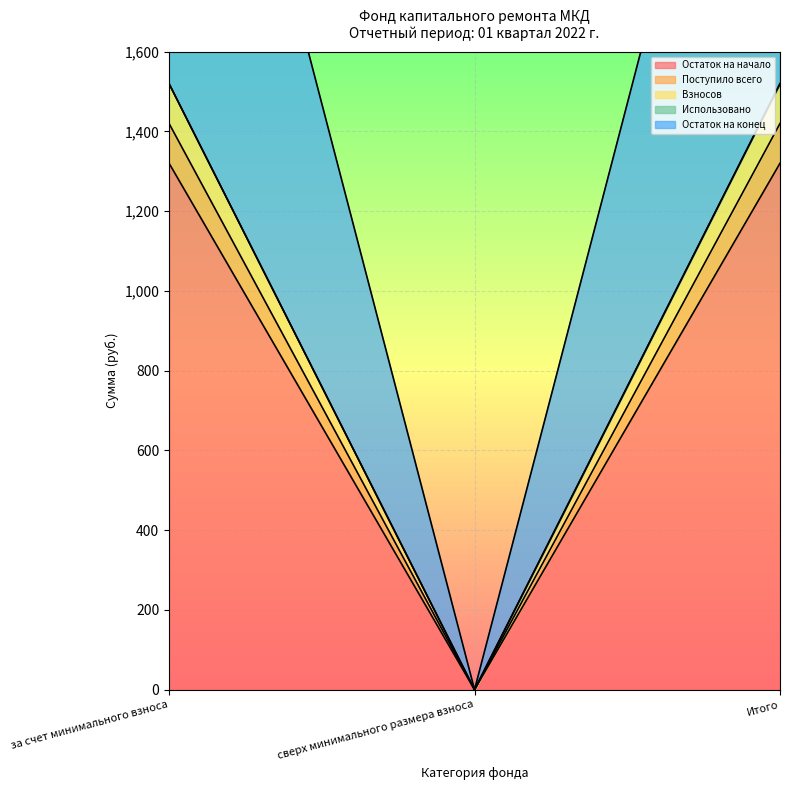

How many lines are shown in the chart?

4